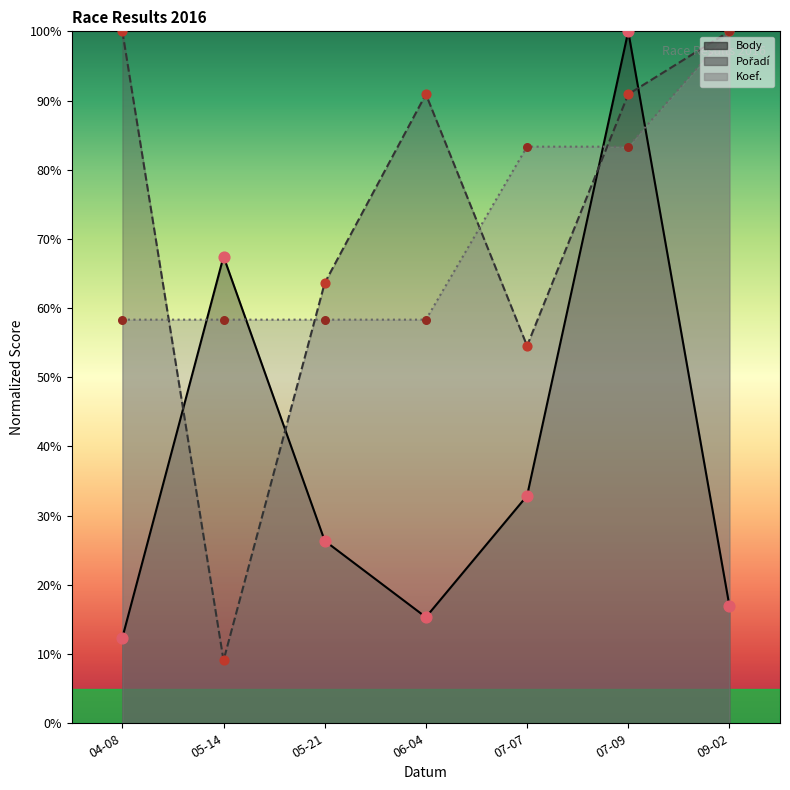

At how many categories does at least one series exceed 28?

7